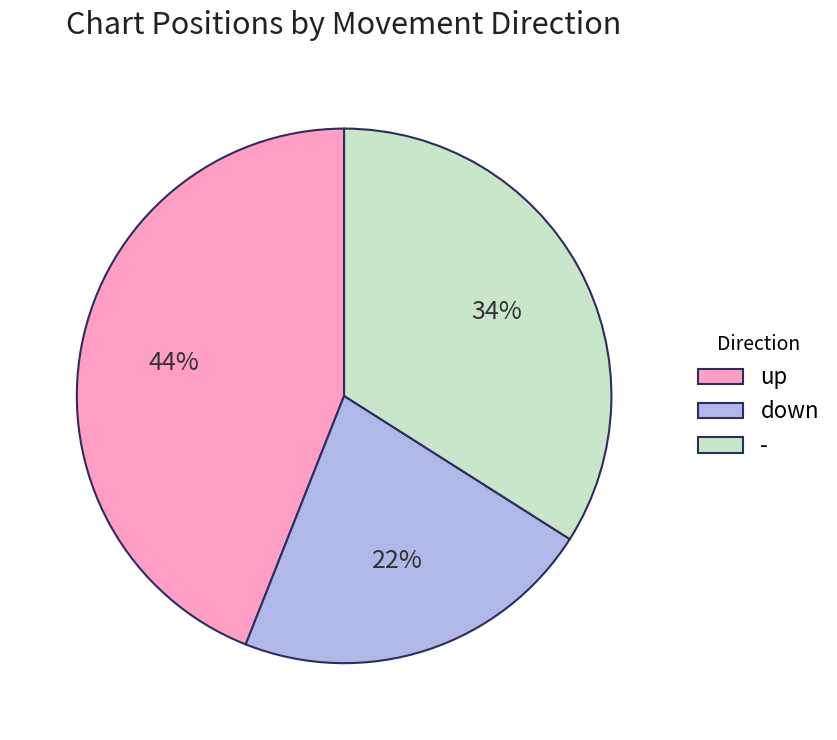

Combined, do - and down account for over 50%?

Yes